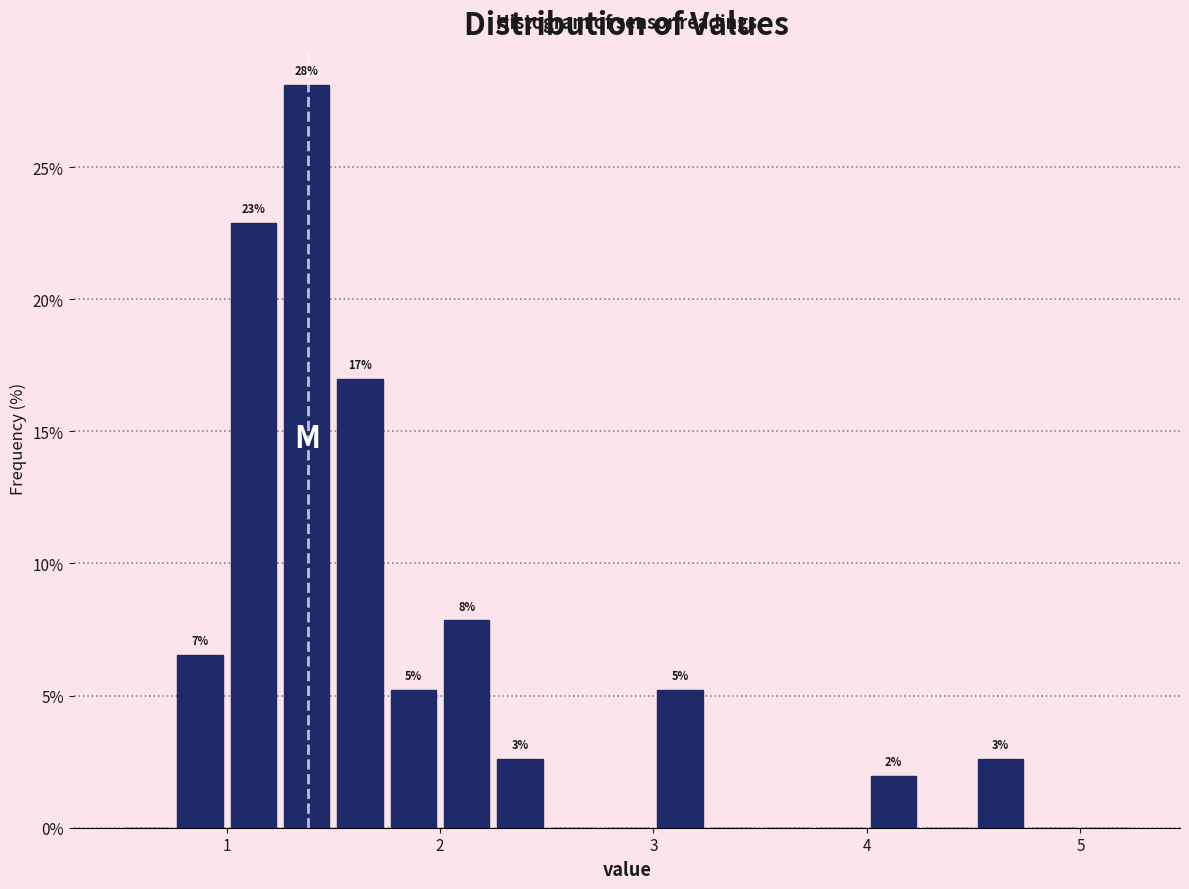

Read against the x-axis, roughly where is the centre of the tallest bar?

1.4